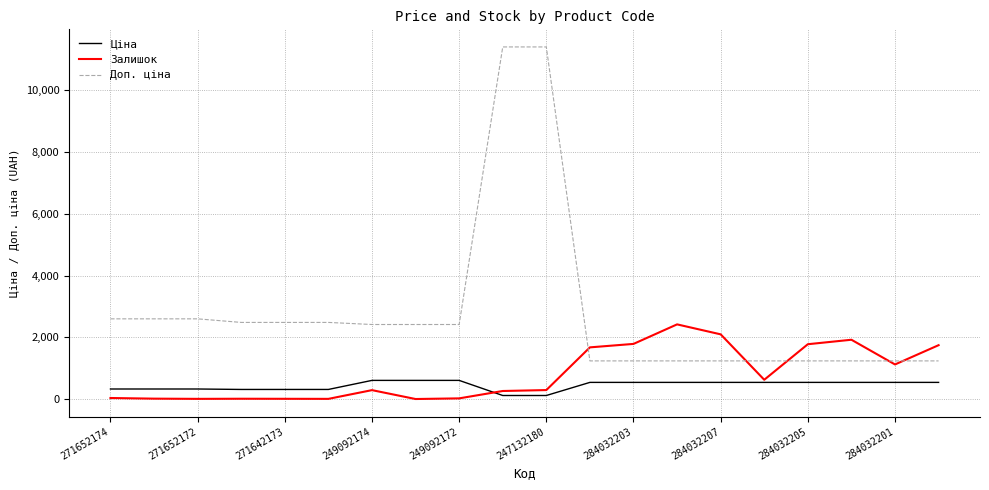

True or false: Ціна and Доп. ціна cross at least once.

False